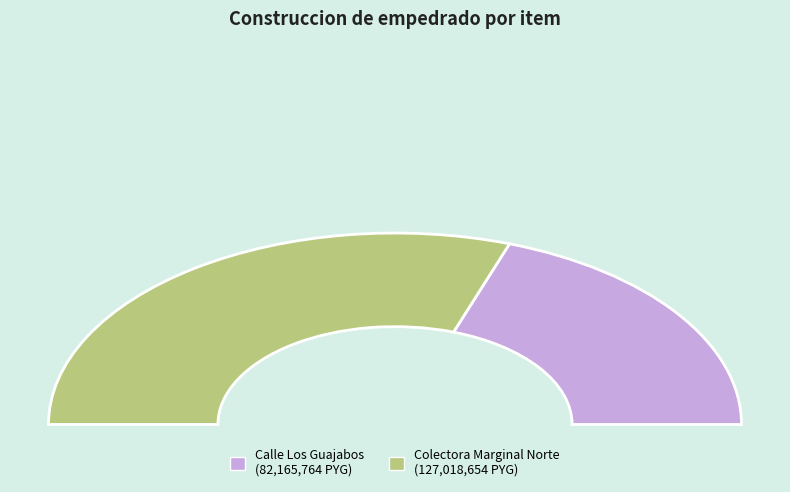

Which slice is the largest?

Colectora Marginal Norte